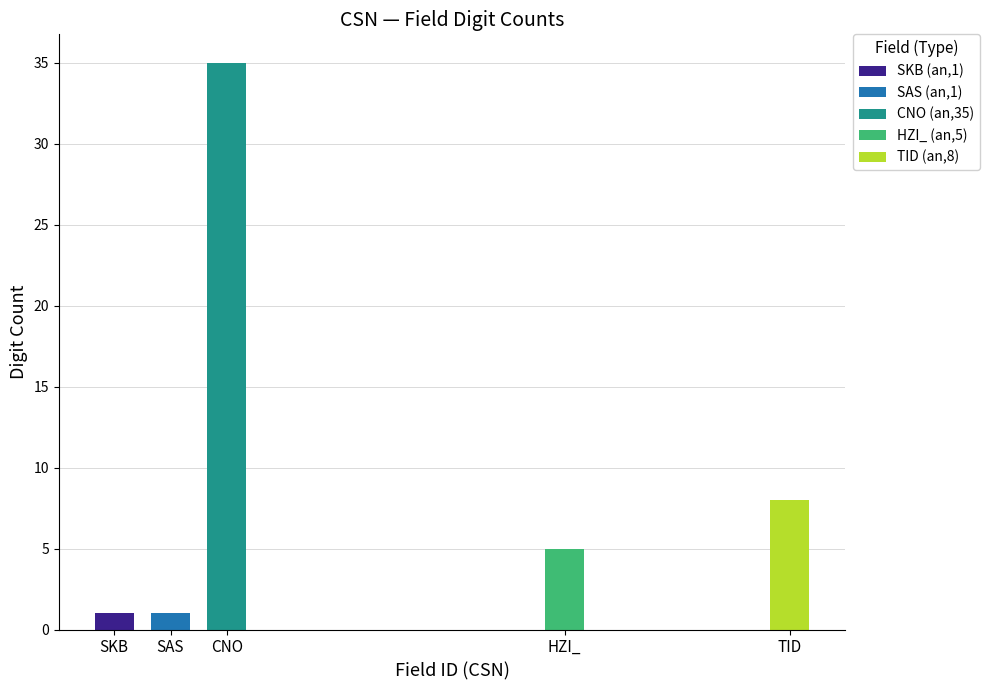

What is the lowest value of the SKB series?

1